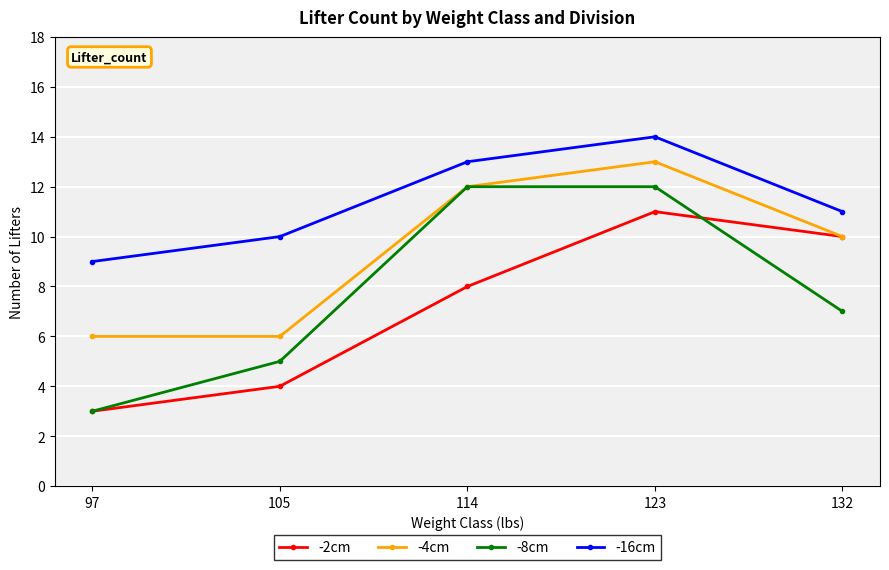

How many -16cm values are between 10 and 13?

3